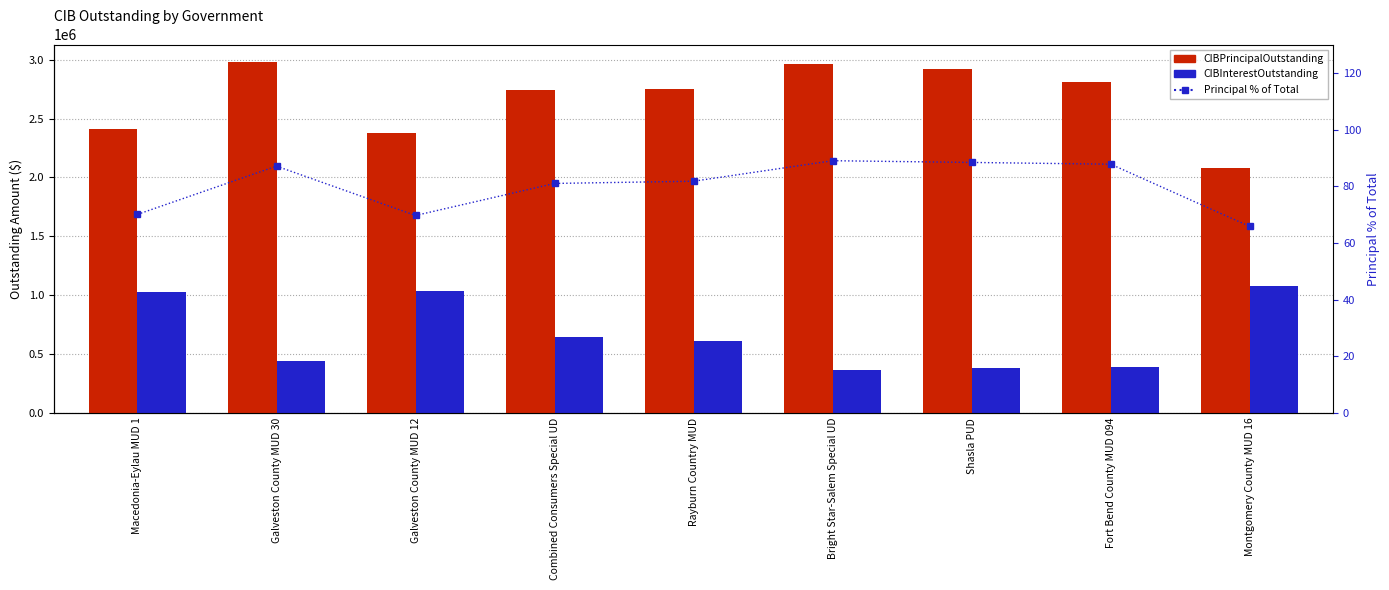

Read the CIBInterestOutstanding value at Fort Bend County MUD 094.

391900.0